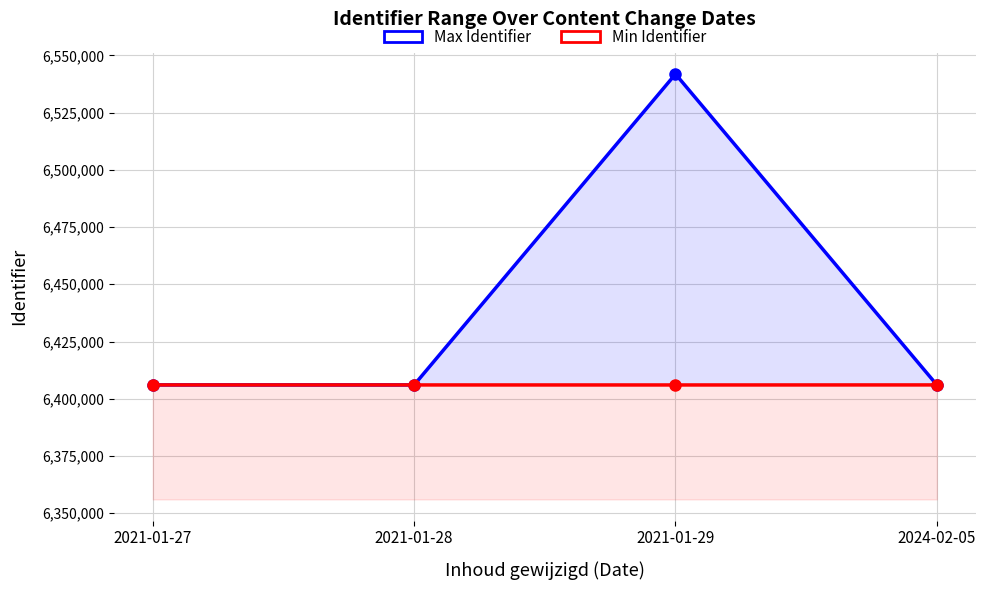

True or false: Max Identifier and Min Identifier cross at least once.

False